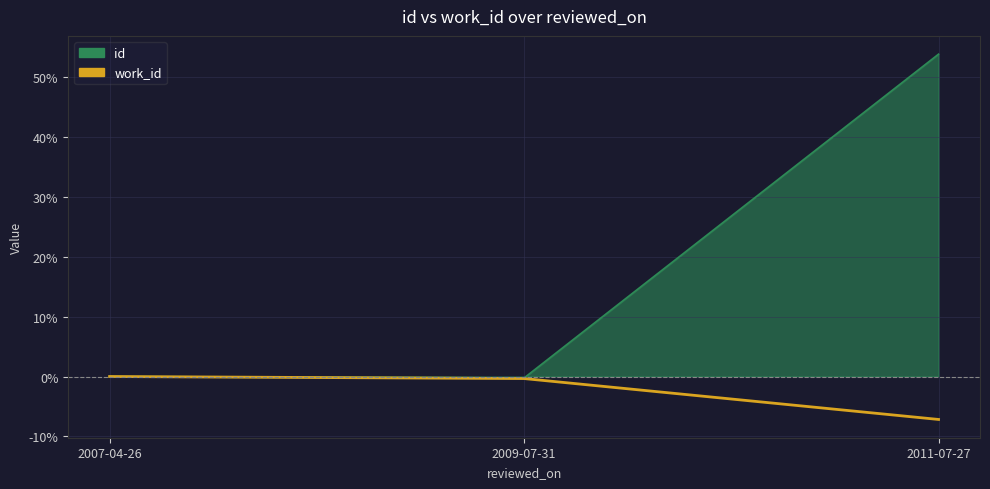

Is it true that work_id equals -7.2 at 2011-07-27?

True